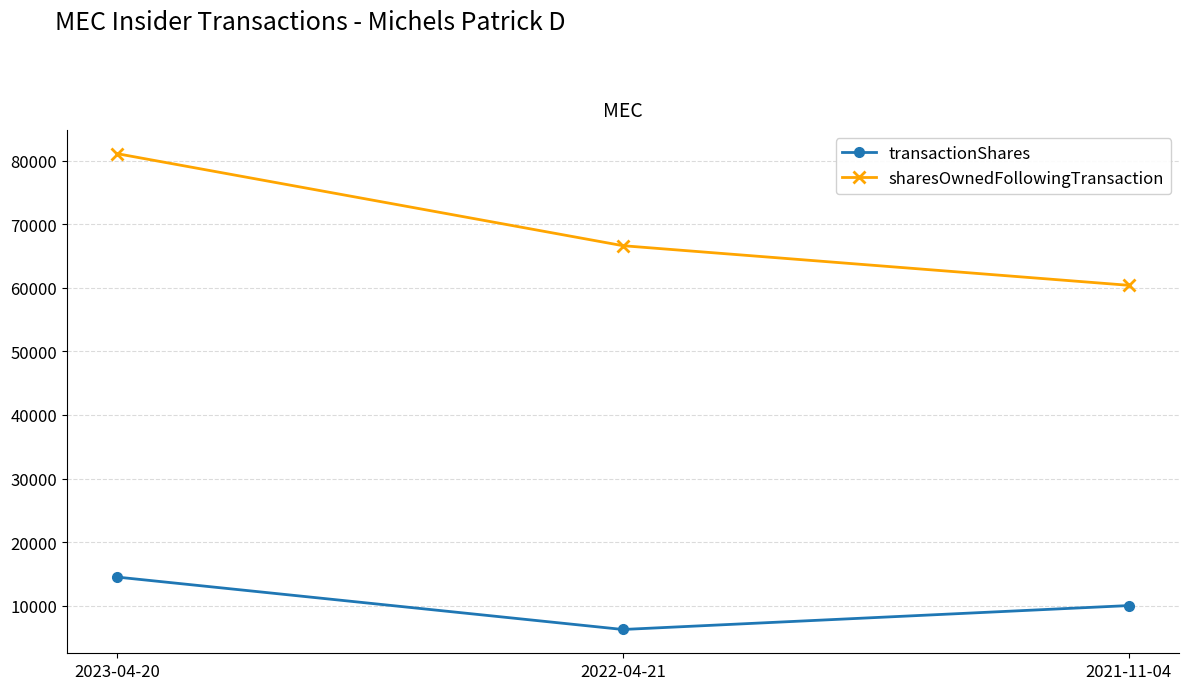

What is the spread (max minus min) of values at 2022-04-21?

60415